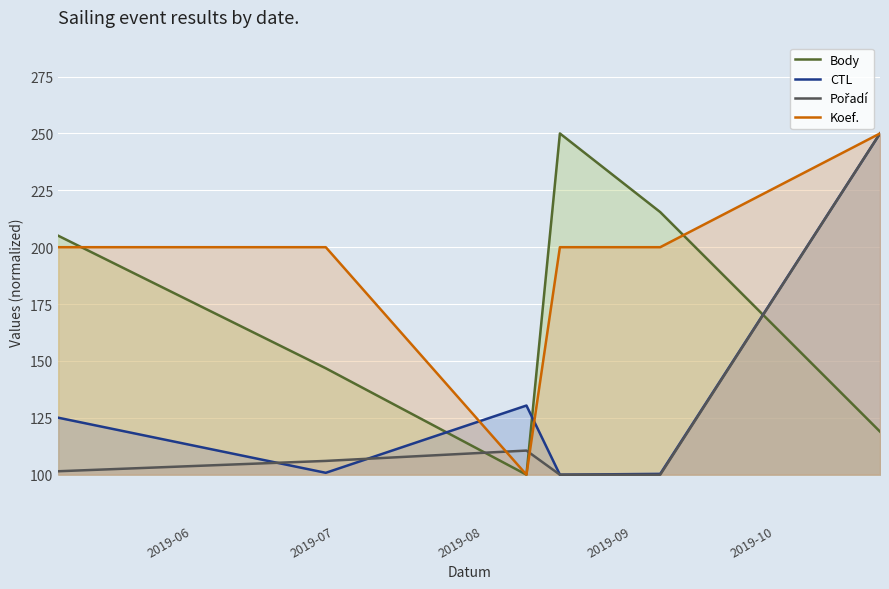

What is the greatest value displayed?

250.0